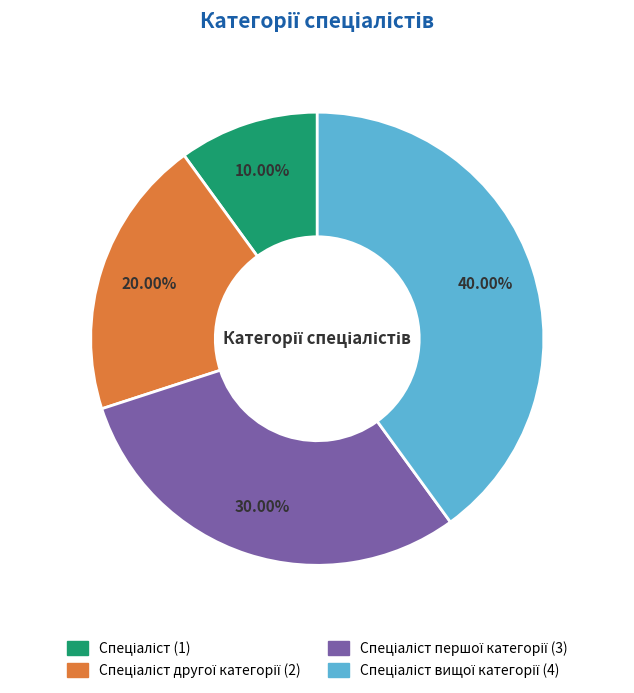

Is there any slice that represents more than half of the pie?

No